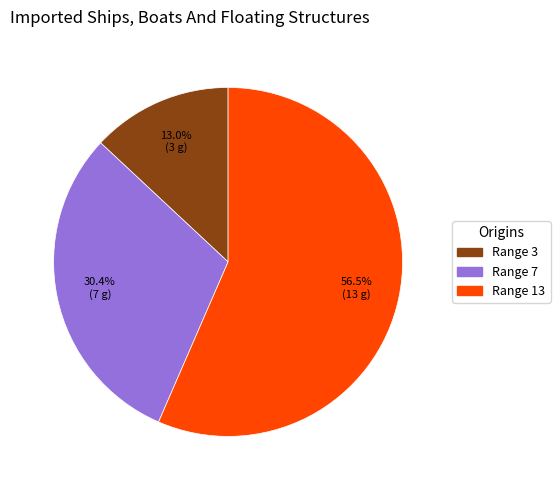

Which category has the biggest portion of the pie?

Range 13